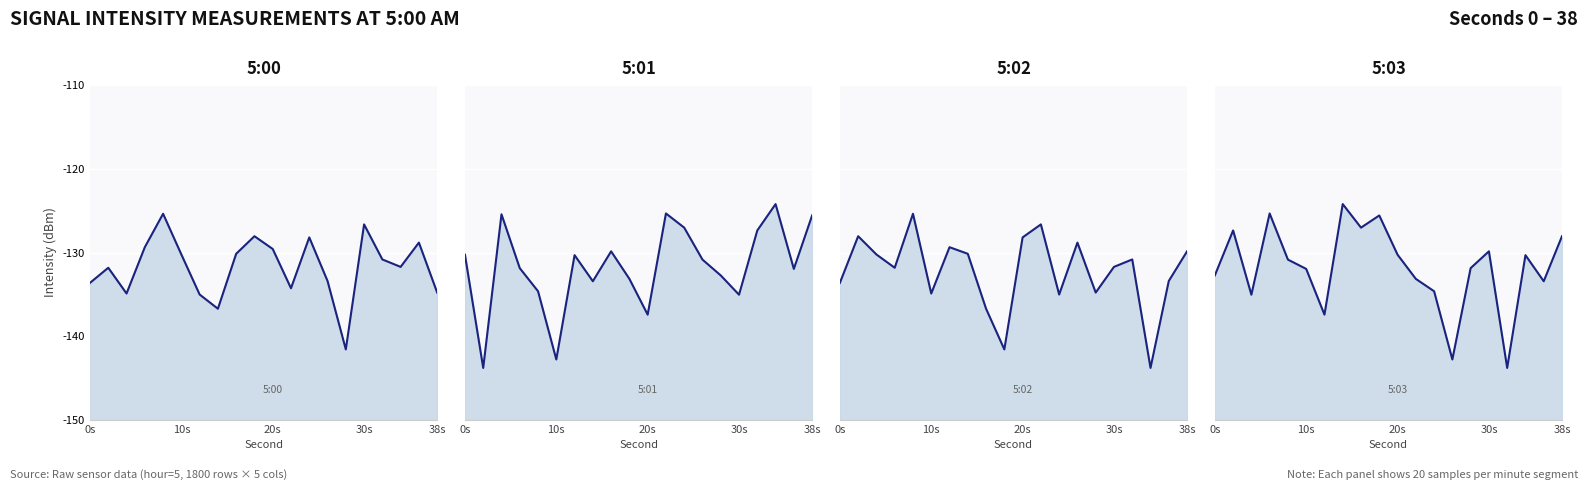

Where do 5:03 and 5:02 first cross each other?

2 and 4